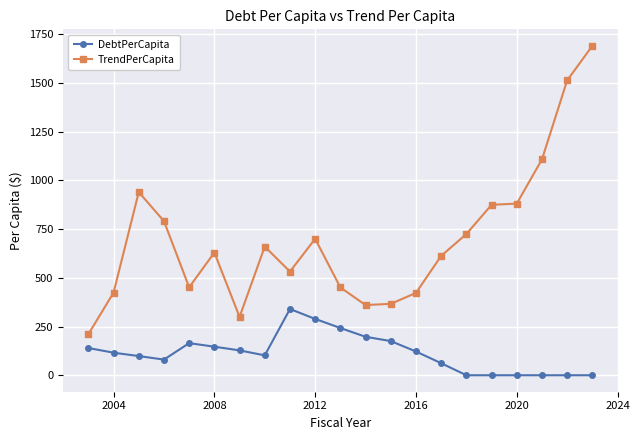

What are all the series names shown in the legend?

DebtPerCapita, TrendPerCapita